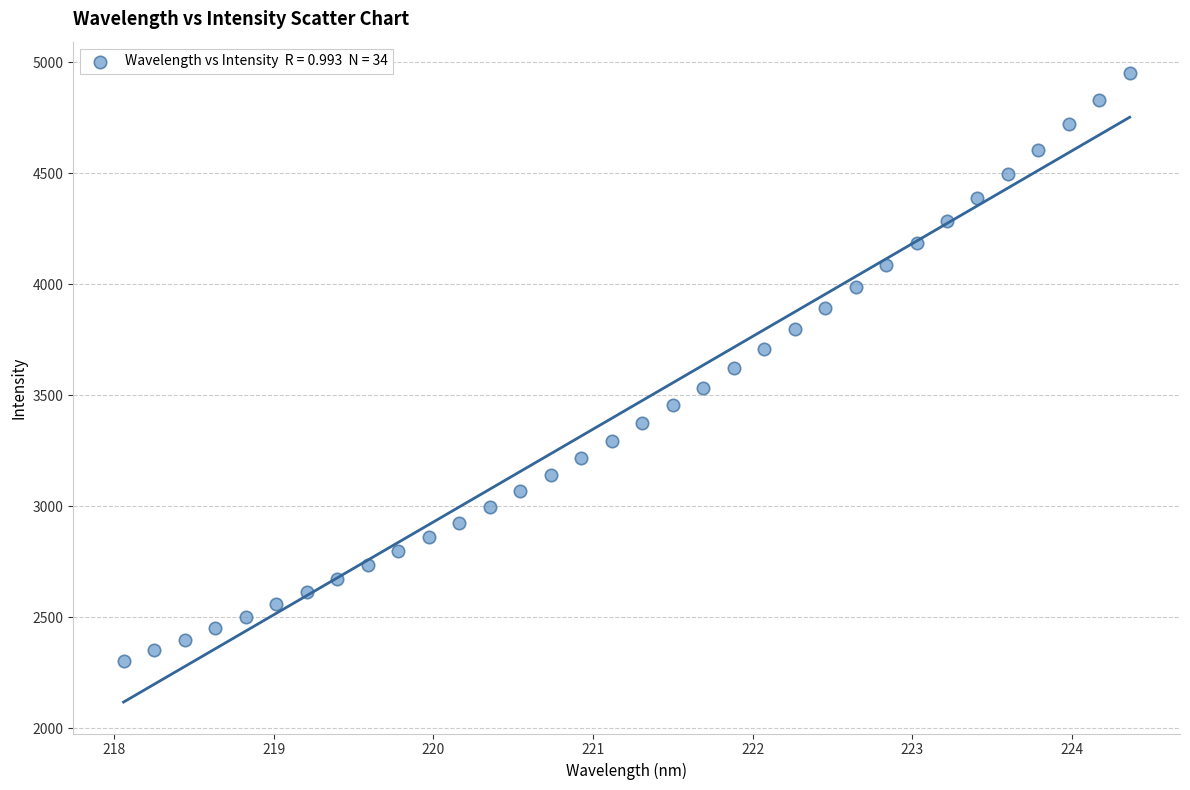

What is the range of X values (max minus min)?

6.3